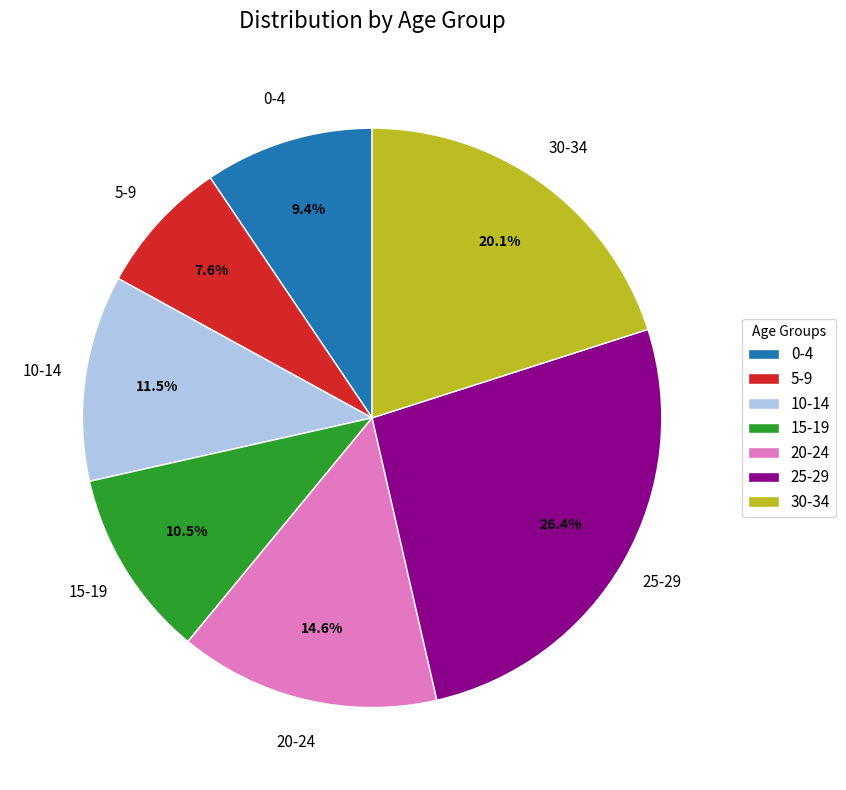

Which category has the smallest portion of the pie?

5-9